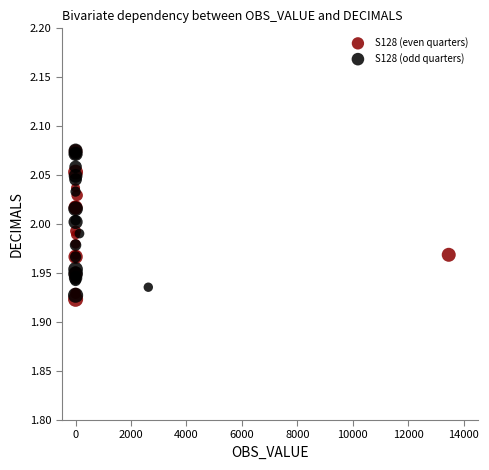

Which series reaches the minimum Y coordinate?

S128 (even quarters)